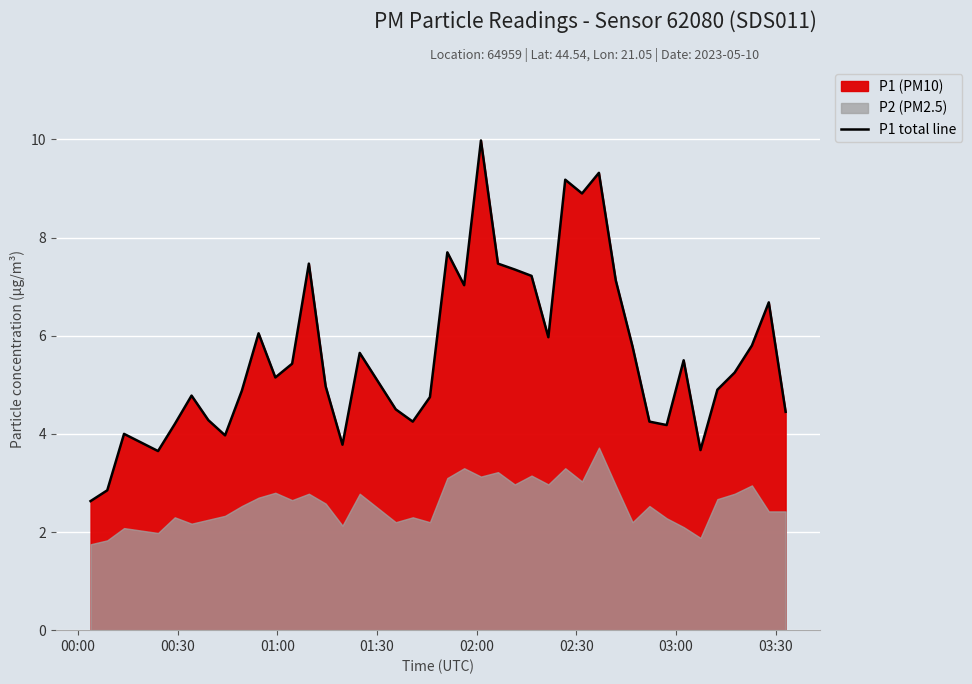

What is the maximum value for P1 total line?

10.0